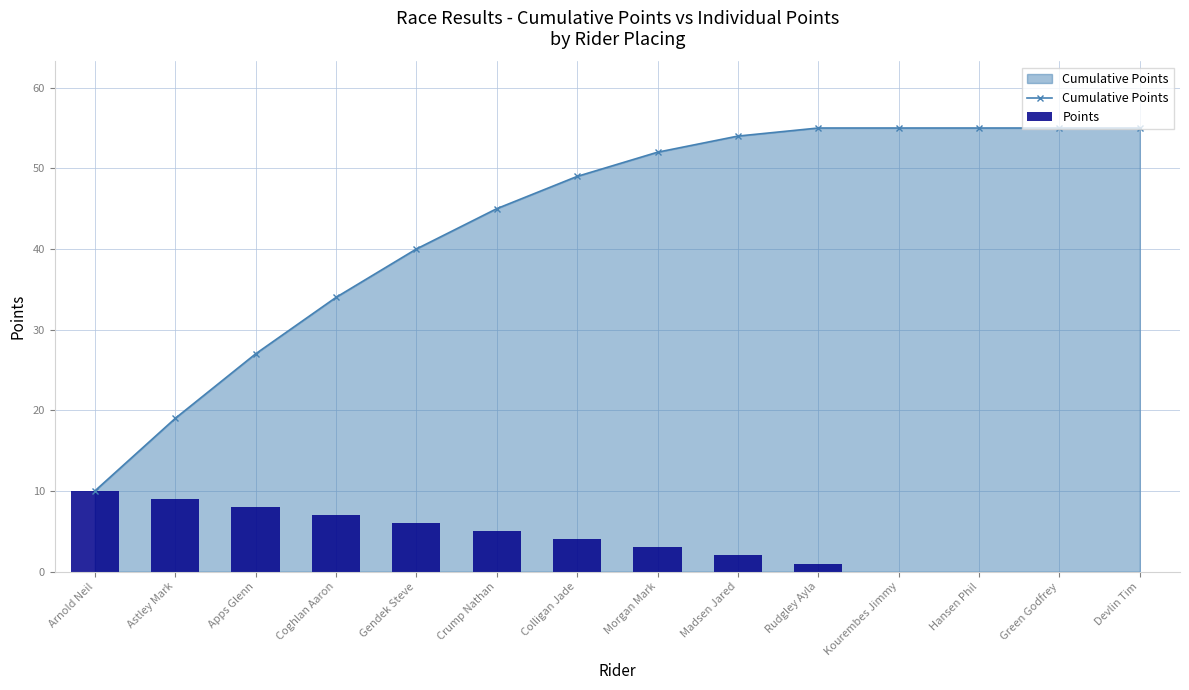

Which series has the widest spread of values?

Cumulative Points